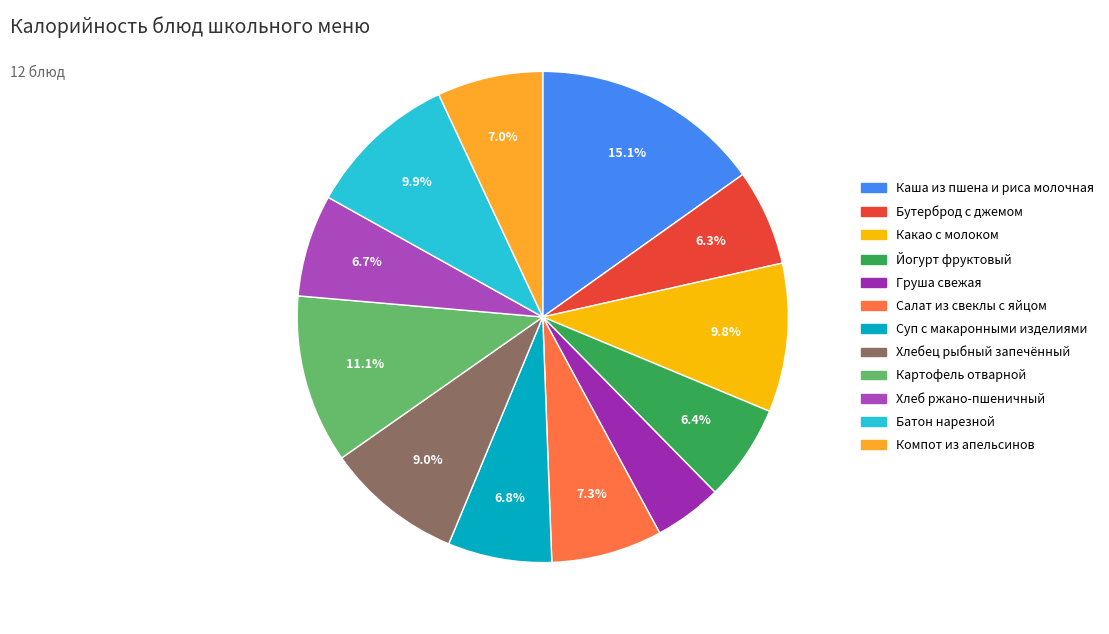

To the nearest percent, what is the difference between the largest and smallest slice percentages?

11%